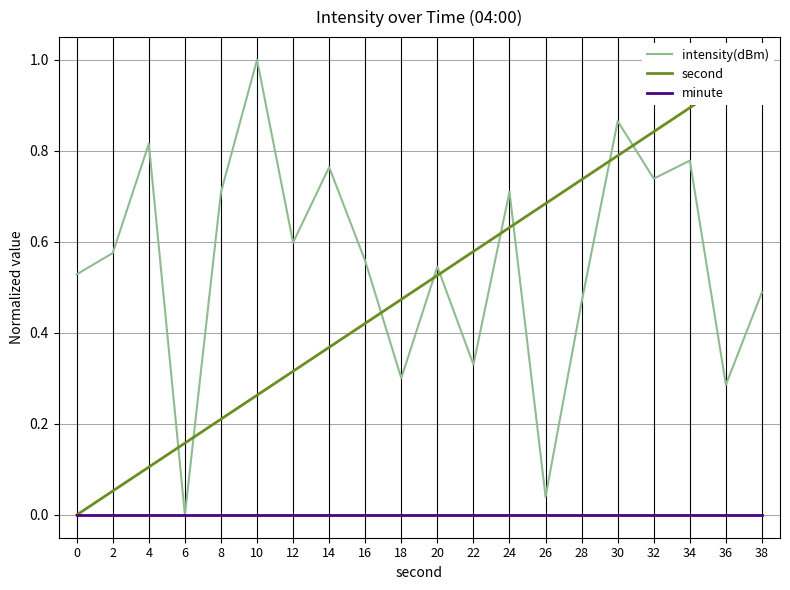

Which label corresponds to the smallest value in the chart?

6